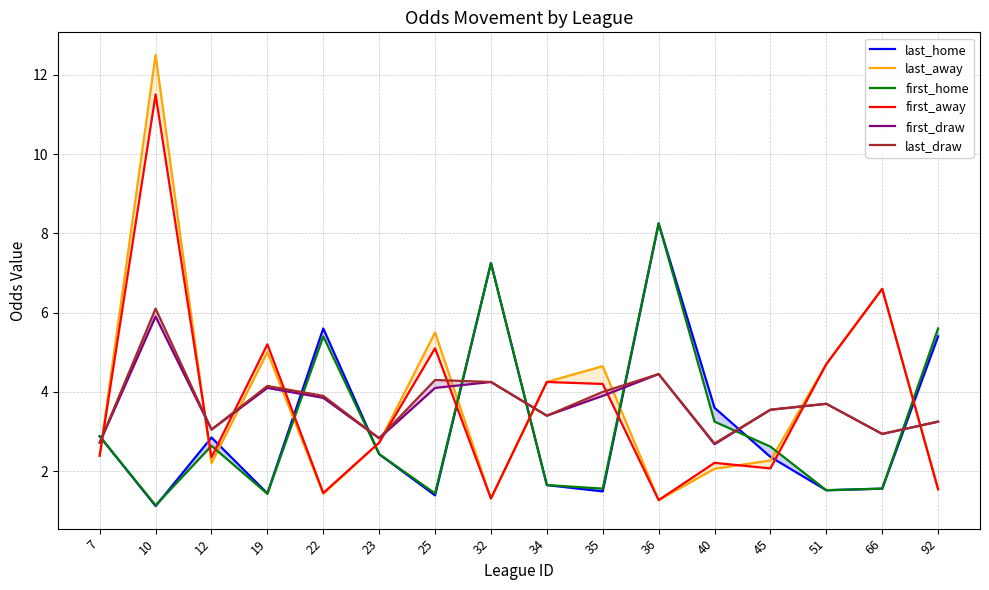

What are all the series names shown in the legend?

last_home, last_away, first_home, first_away, first_draw, last_draw